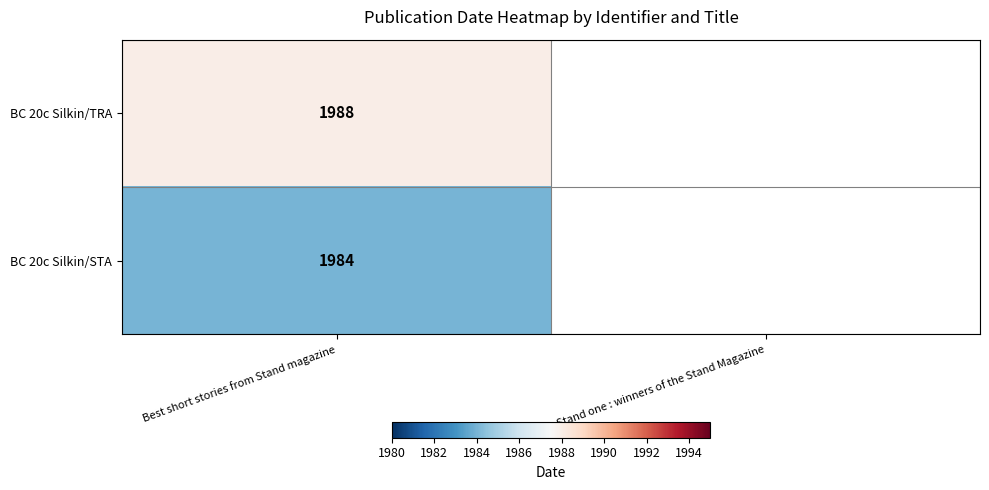

What is the total value across all series at Best short stories from Stand magazine?

3972